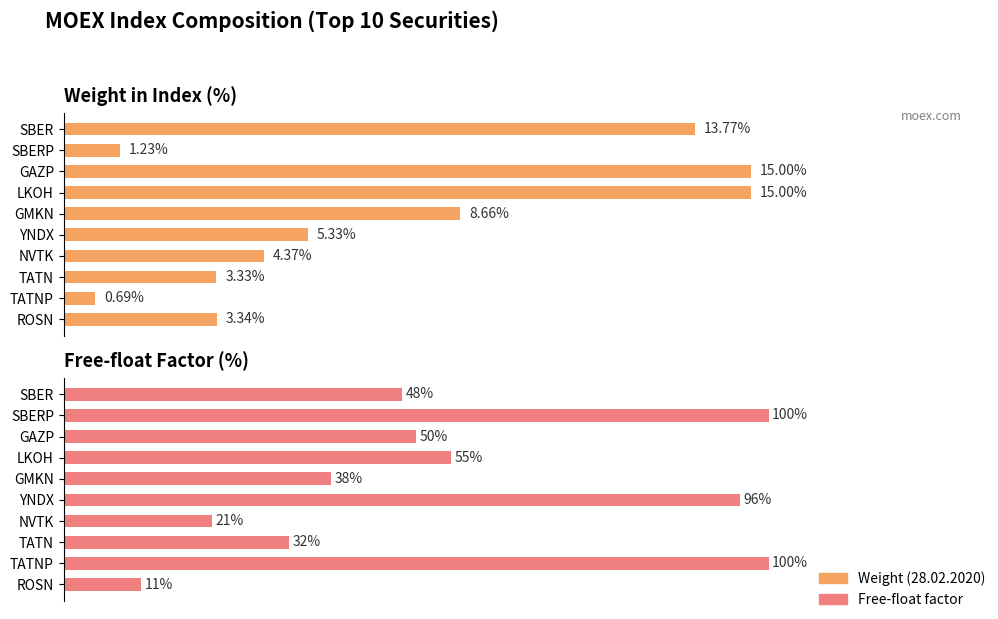

What is the minimum value shown in the chart?

0.7